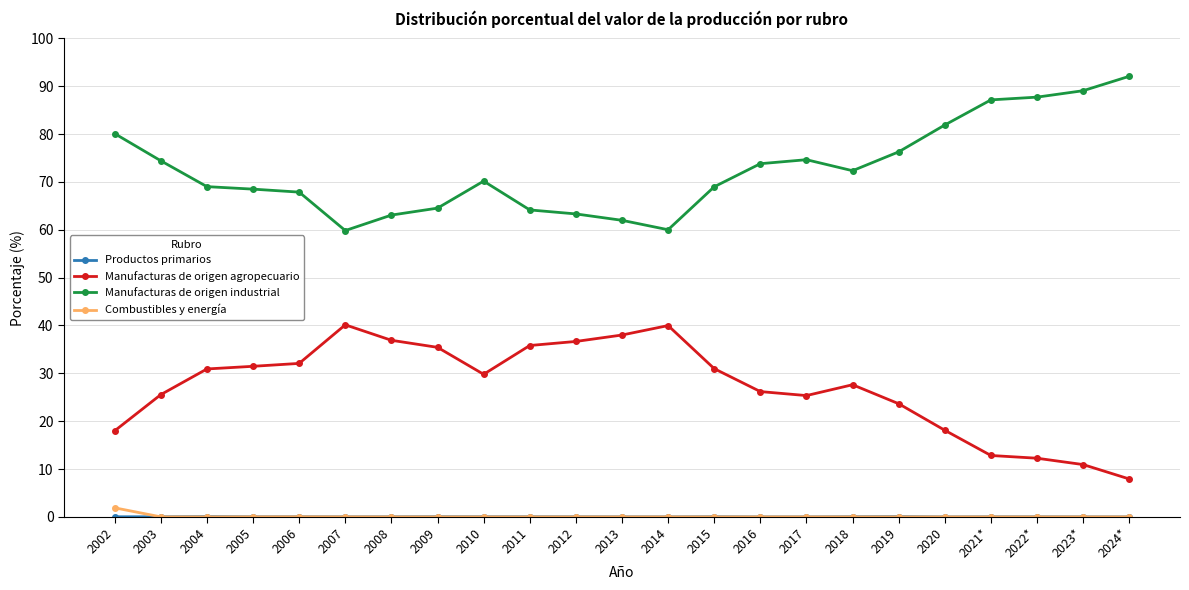

Which series has the largest total across all categories?

Manufacturas de origen industrial